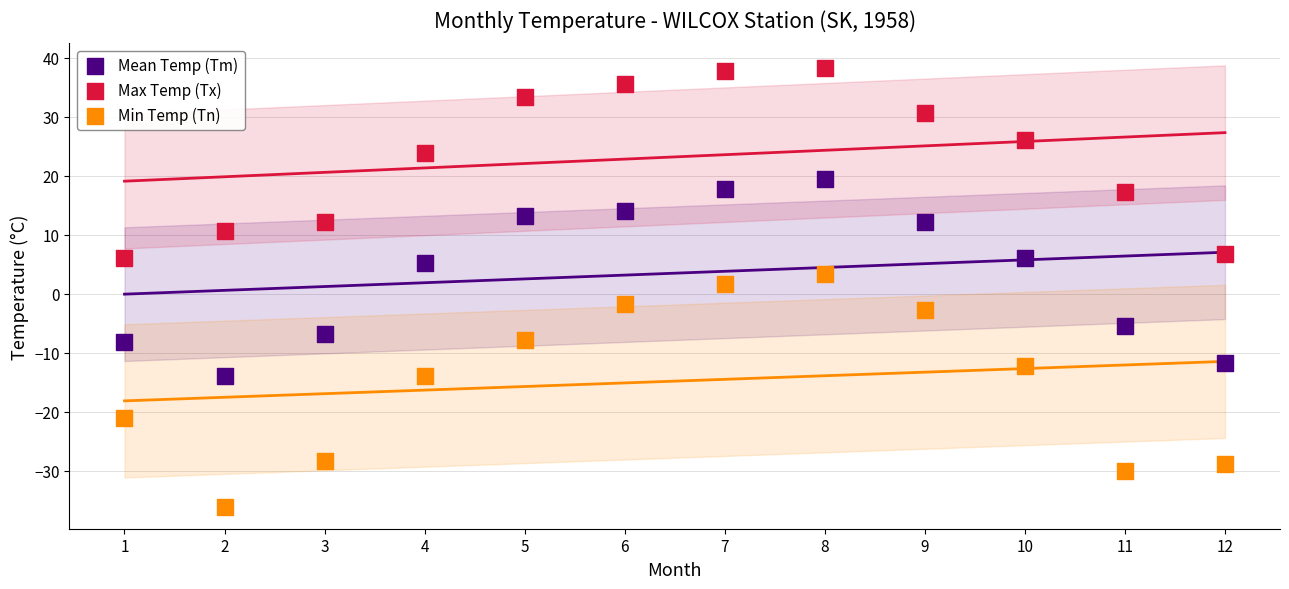

Which series has the largest Y range (max minus min)?

Min Temp (Tn)